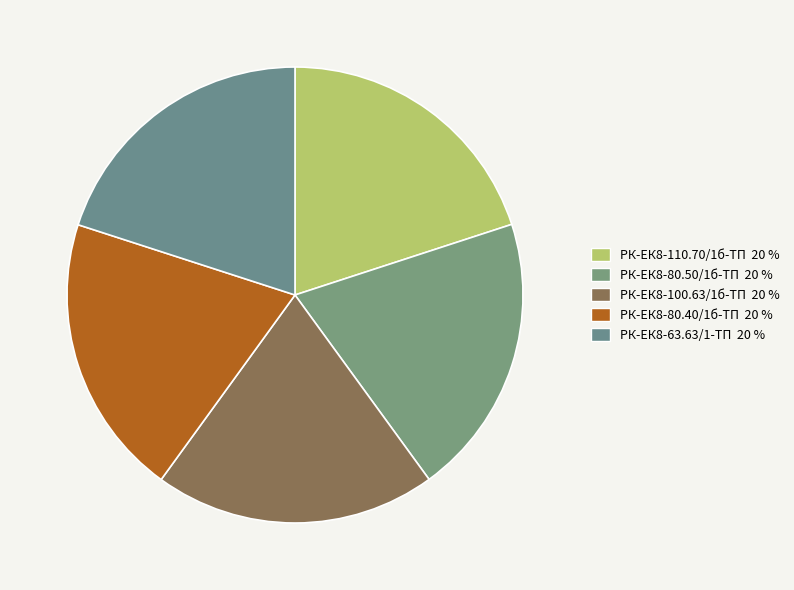

Is there any slice that represents more than half of the pie?

No